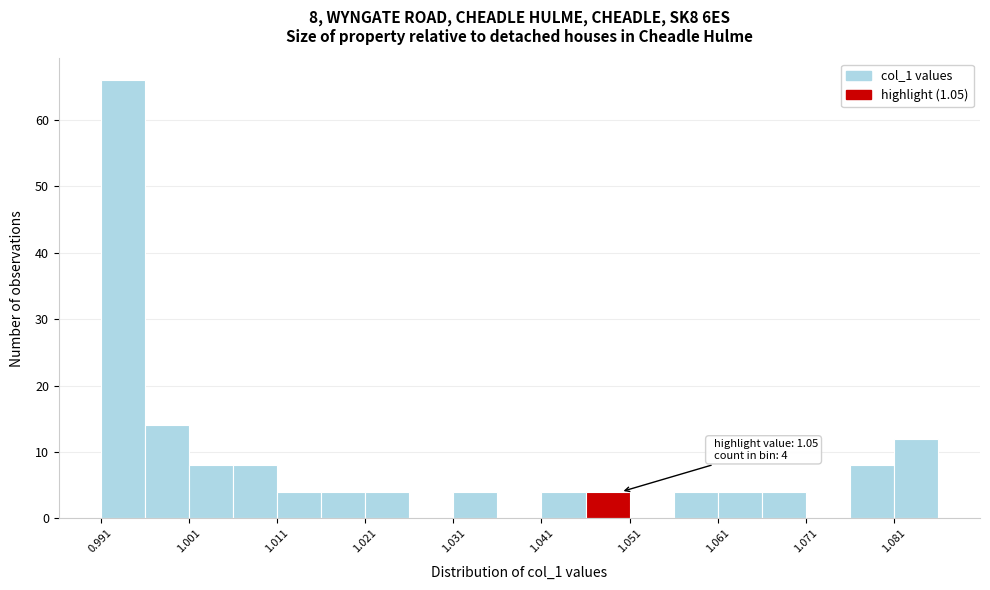

Which range on the x-axis has the tallest bar?

0.991 to 0.996